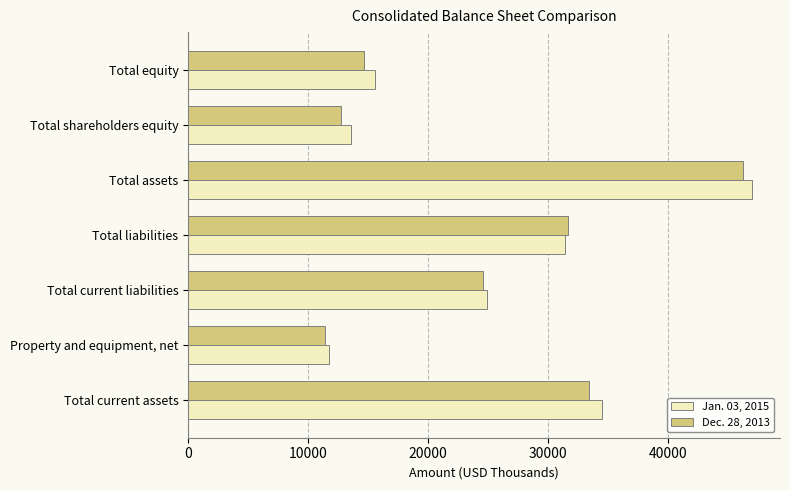

How many distinct data groups are displayed?

2